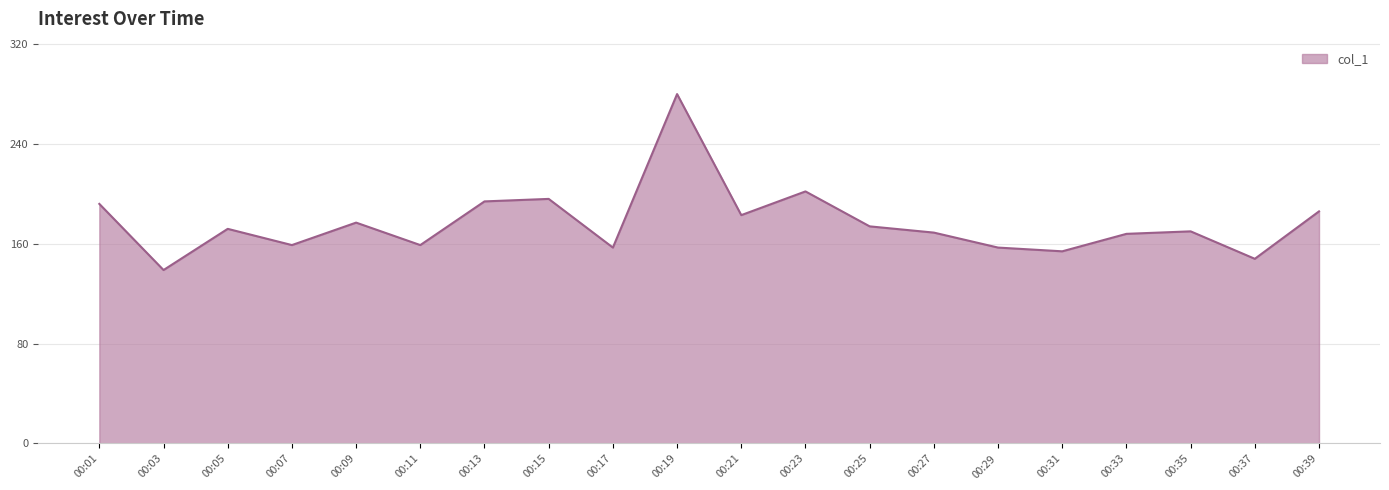

Which label corresponds to the largest value in the chart?

00:19